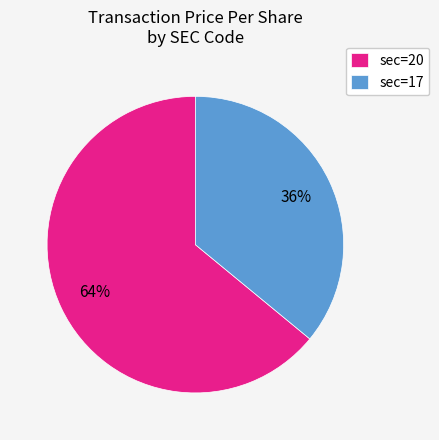

Do sec=17 and sec=20 together represent more than half of the pie?

Yes